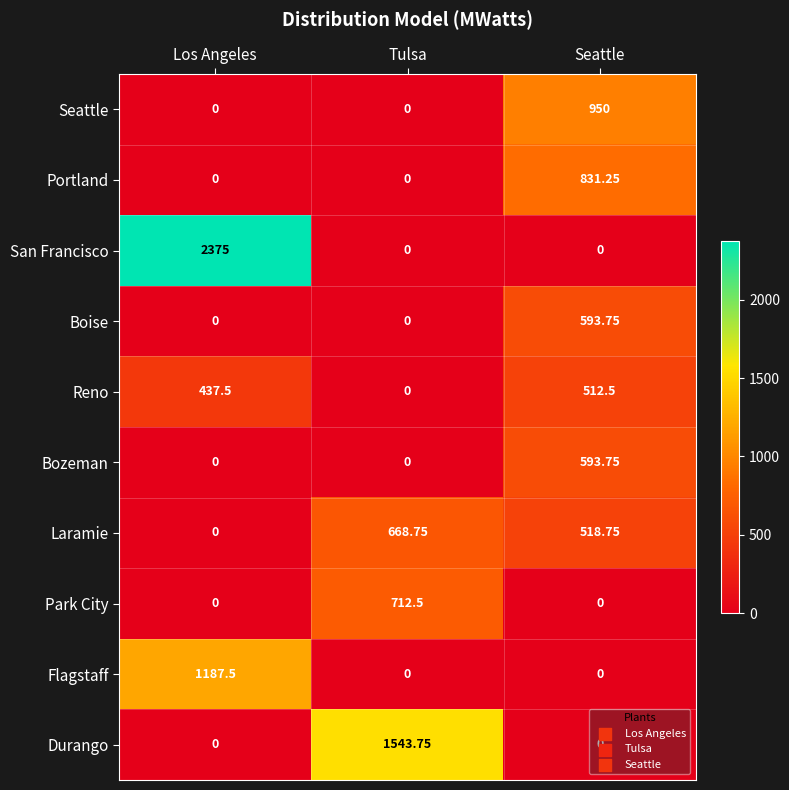

How many data points does each series have?

3